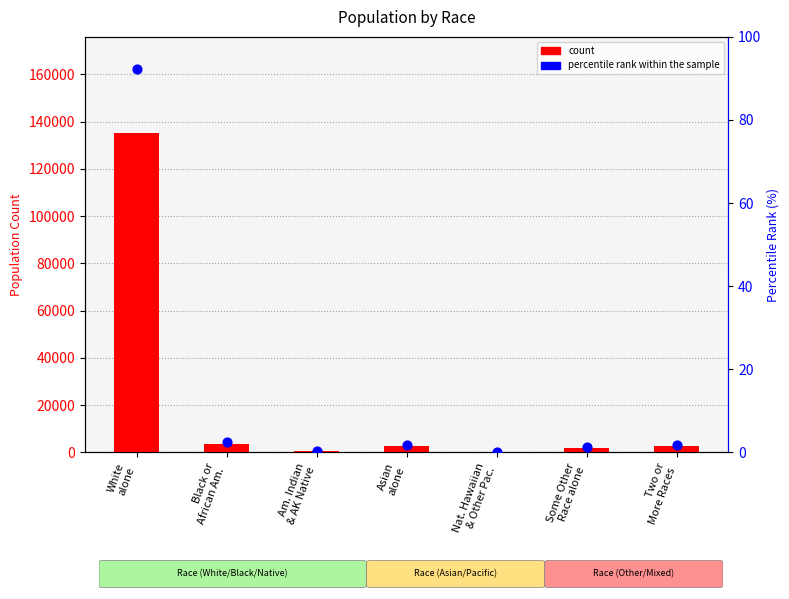

At which category is the sum across all series the highest?

White
alone